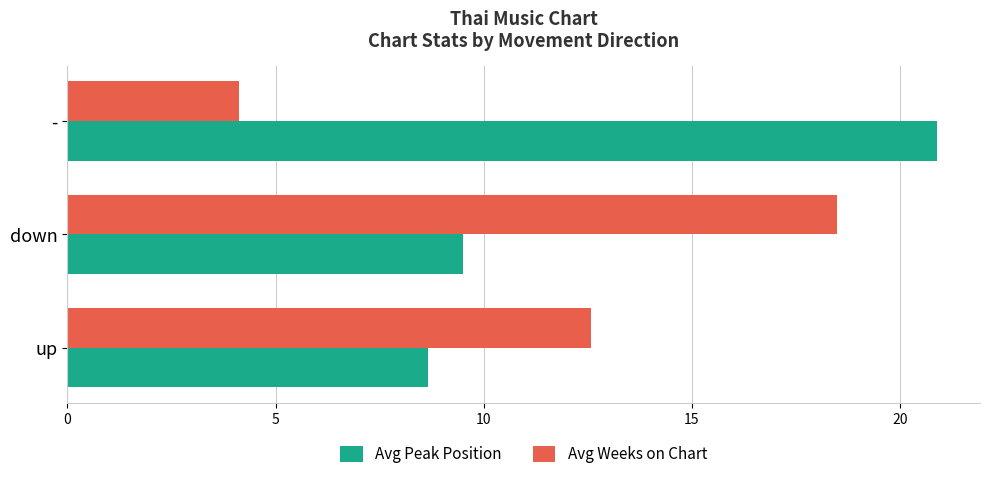

List the labels in order of Avg Peak Position value, largest first.

-, down, up